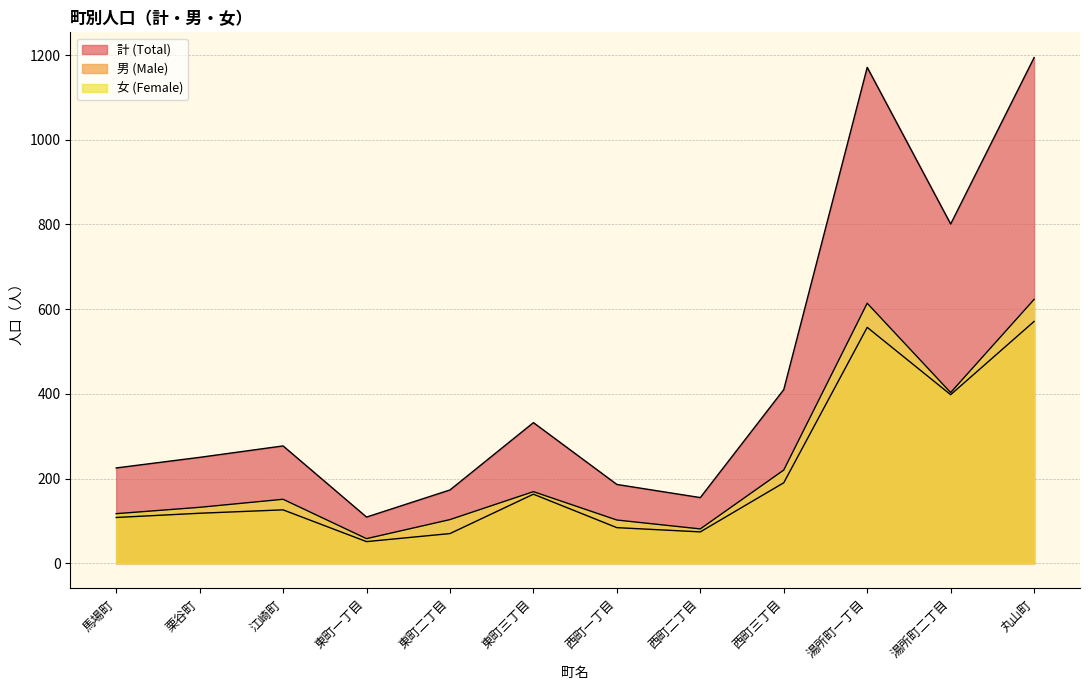

At which category is the sum across all series the highest?

丸山町